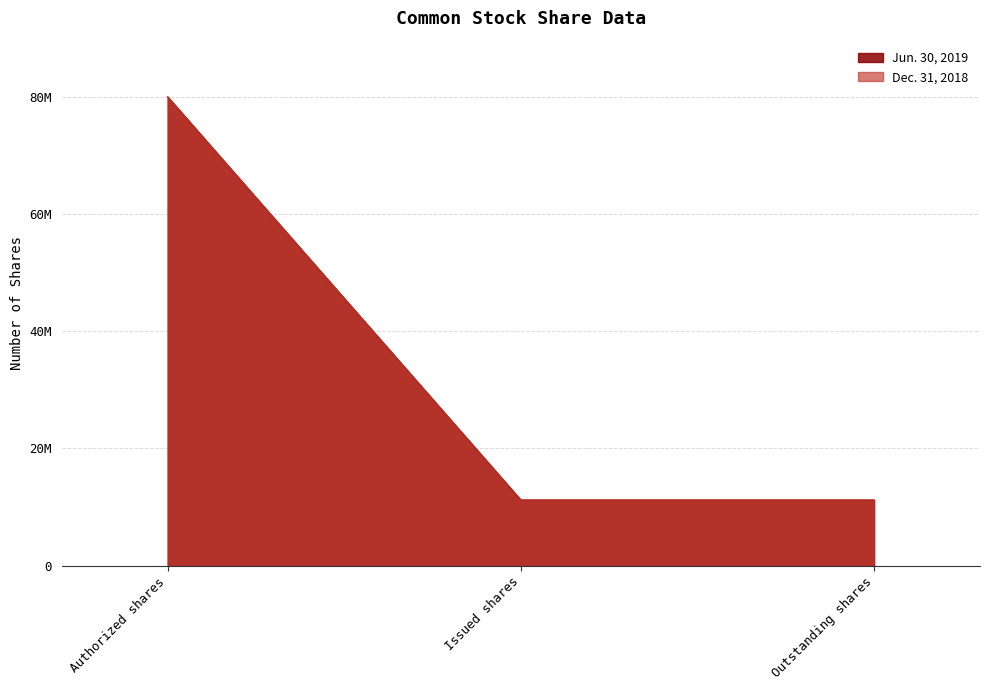

Which series has the largest total across all categories?

Jun. 30, 2019